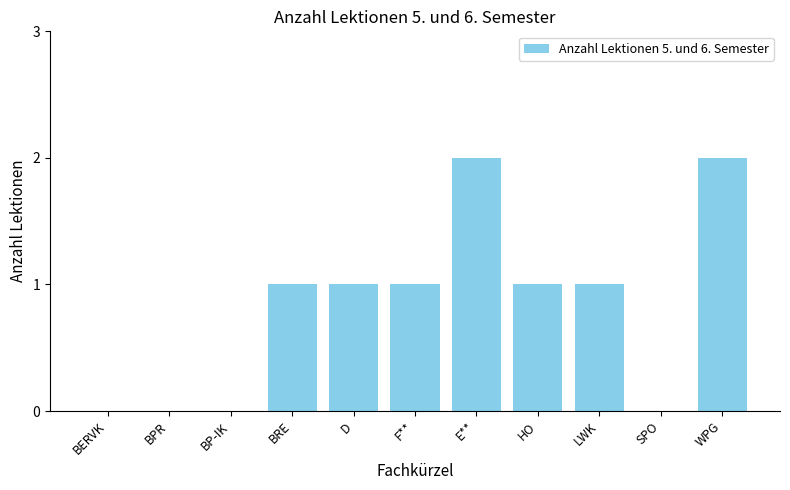

What is the greatest value displayed?

2